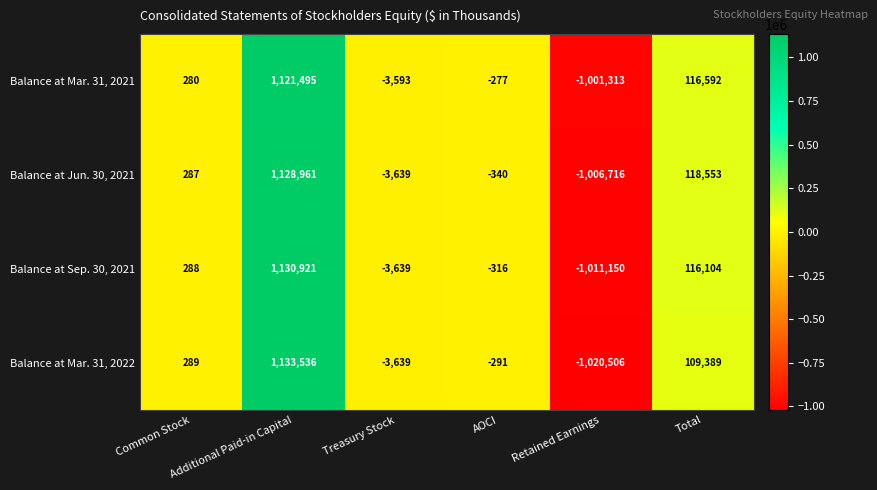

How many data points in Balance at Sep. 30, 2021 are less than 288?

3